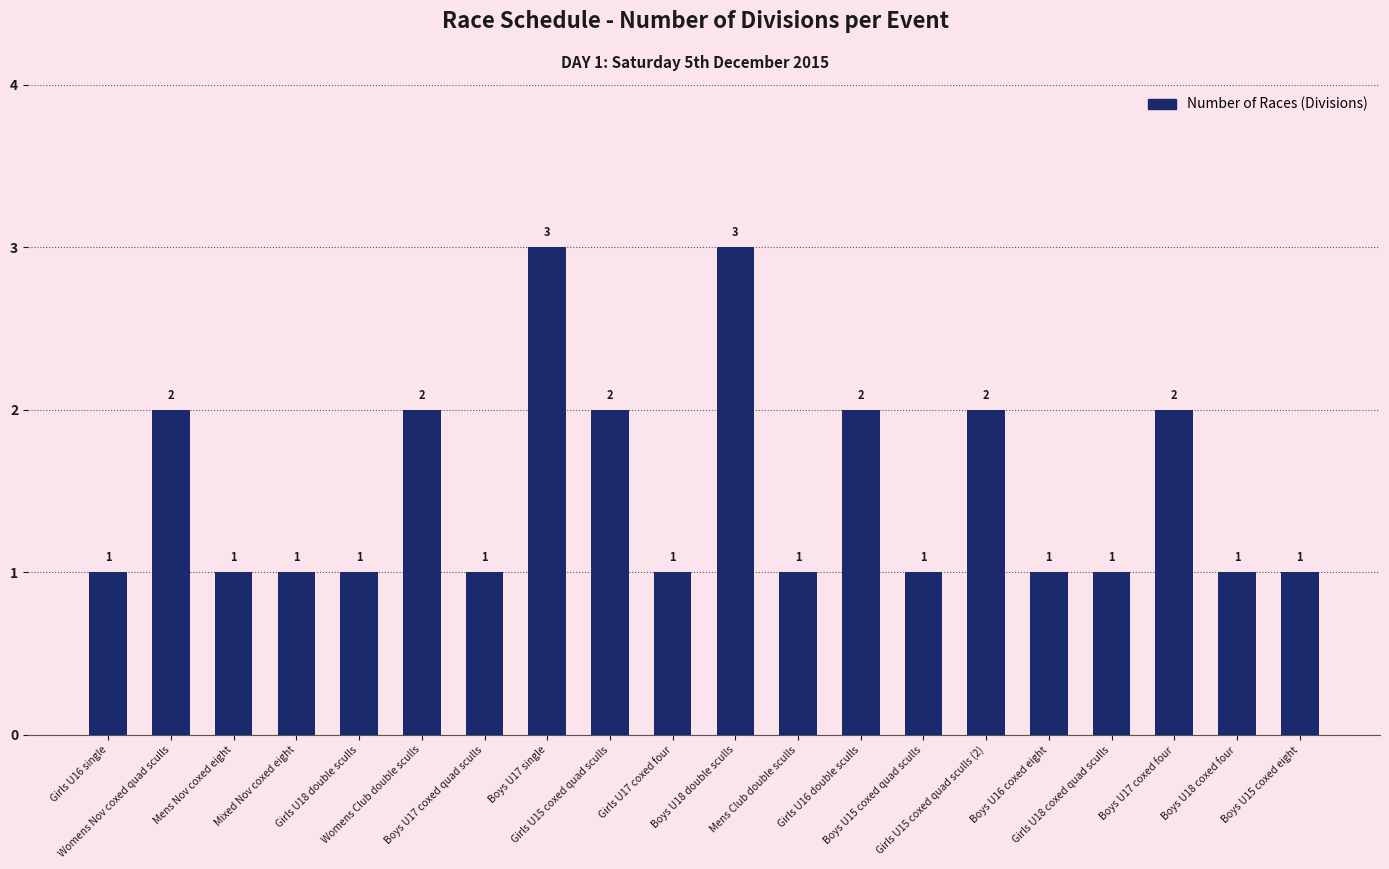

The value at Girls U15 coxed quad sculls (2) is 2. True or false?

True